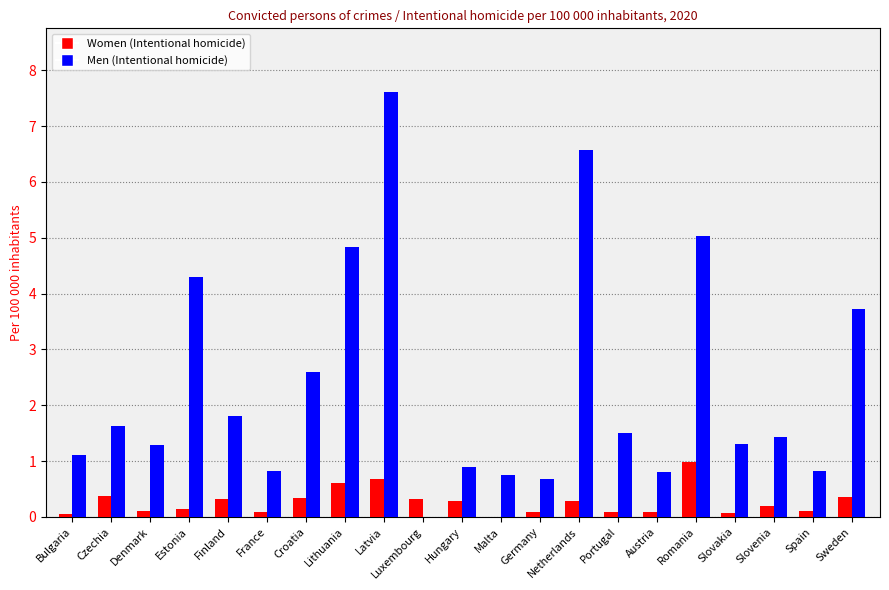

Between Croatia and Portugal, which series saw the biggest shift?

Men (Intentional homicide)